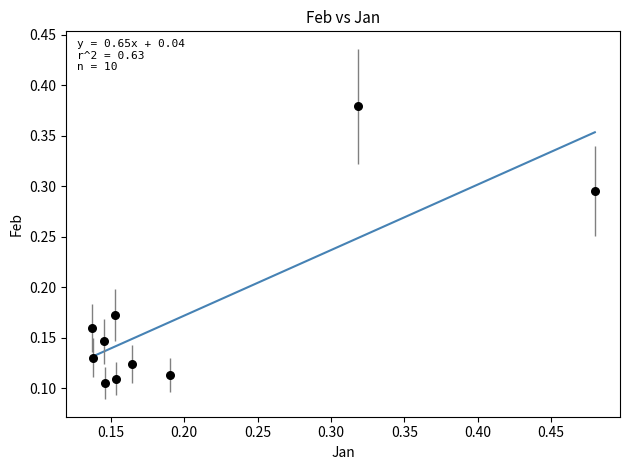

How many data points are displayed?

10